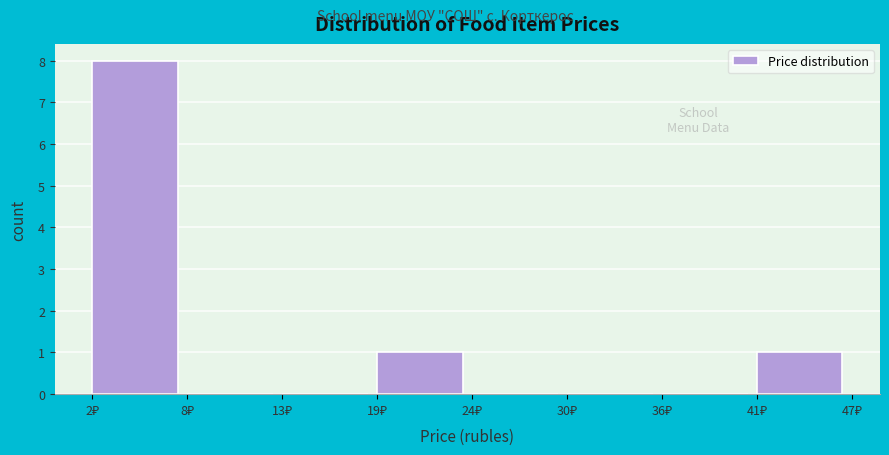

Reading left to right, list every bar in this chart as the range it spans on the x-axis followed by its height. Neither the bar edges nor the heights are printed on the chart, so give them approximately, as read against the axes.

2 to 8: 8
8 to 13: 0
13 to 19: 0
19 to 24: 1
24 to 30: 0
30 to 36: 0
36 to 41: 0
41 to 47: 1